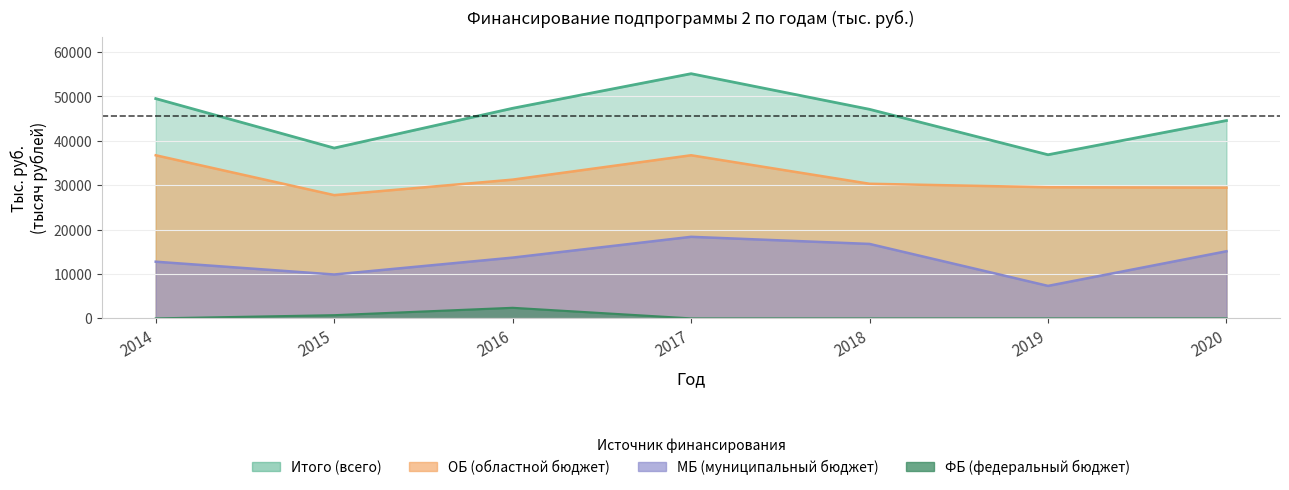

True or false: Итого has more than 1 interior local peaks.

False